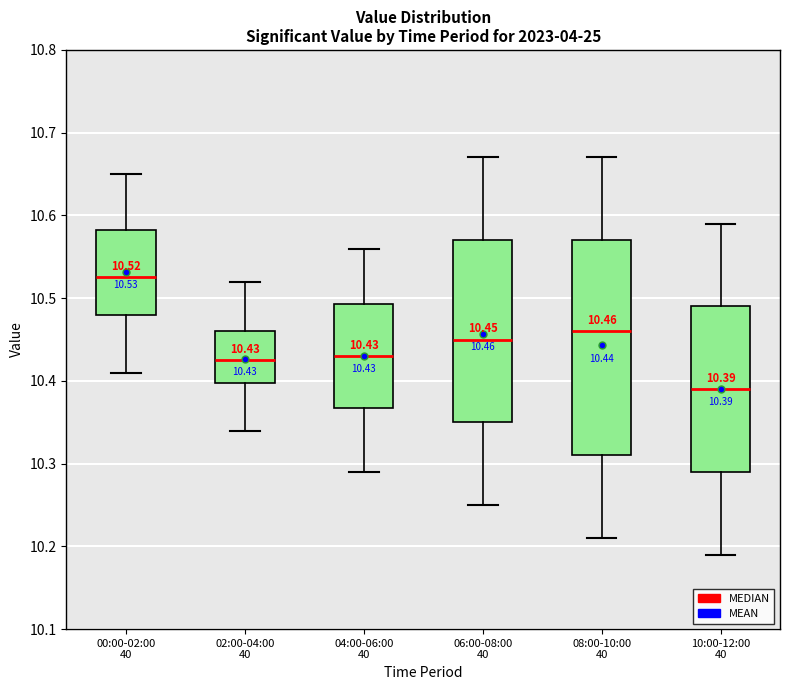

Comparing the boxes themselves (not the whiskers), which one is the tallest?

08:00-10:00 40